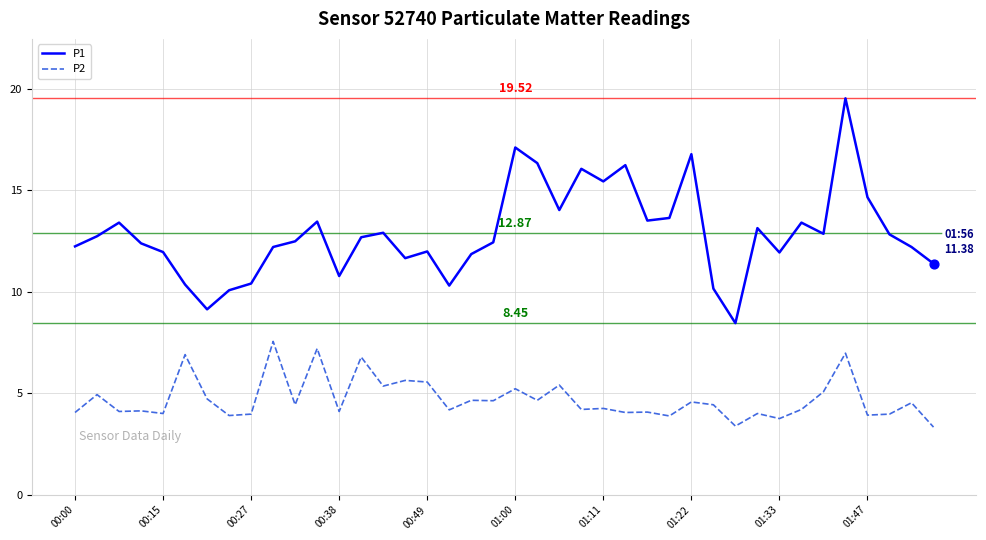

Which series has the largest range (max minus min)?

P1